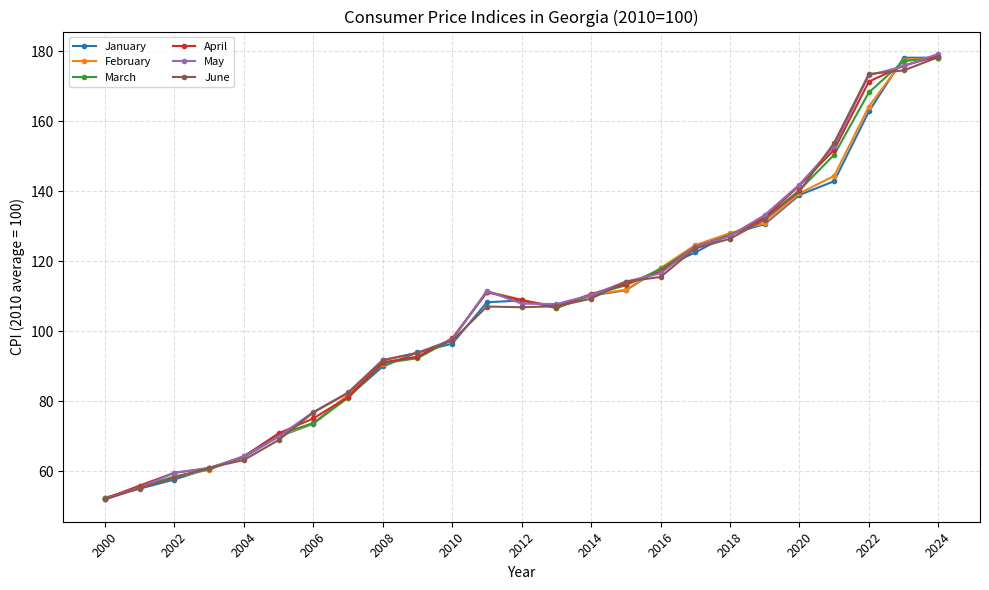

How many interior local peaks does the April series have?

1